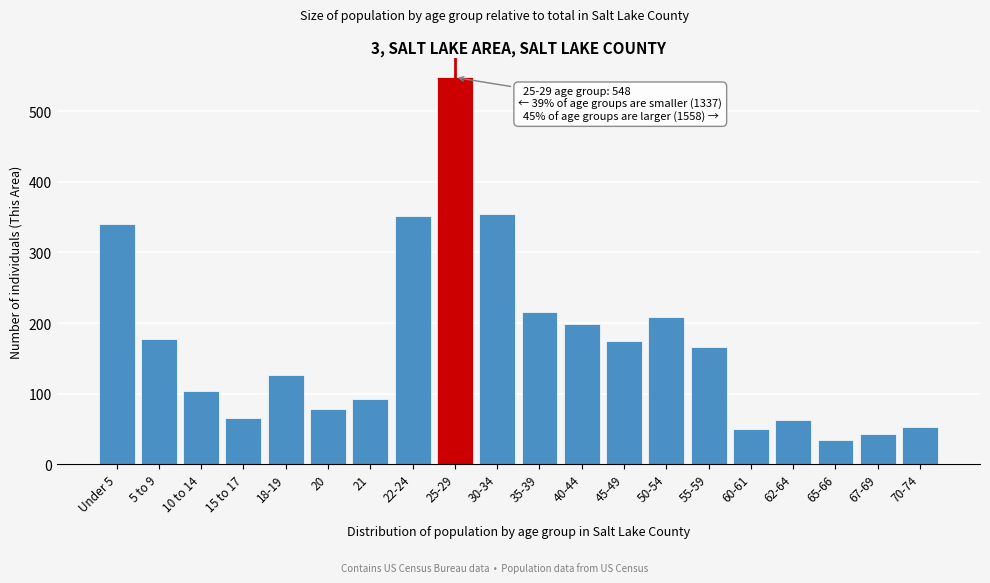

What is the minimum value shown in the chart?

34